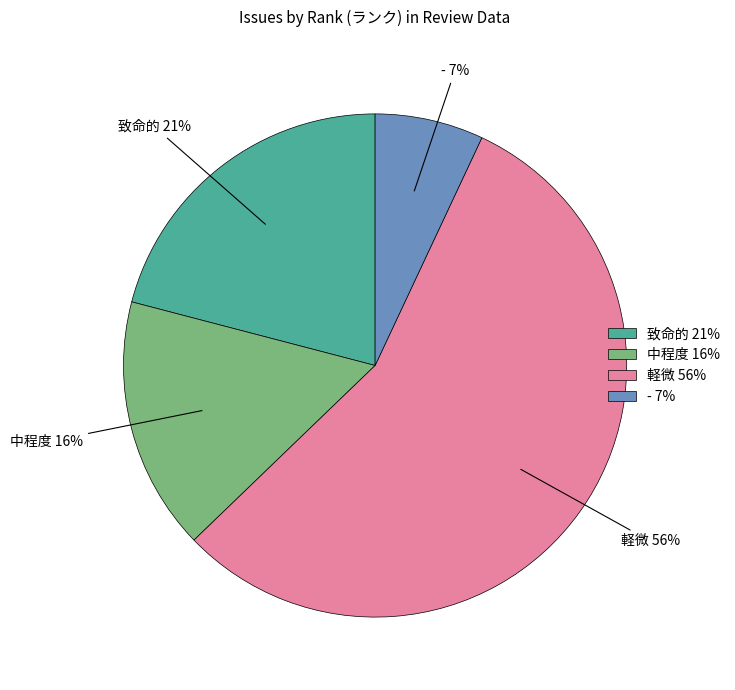

Is it true that 中程度 is 25% of the pie?

False